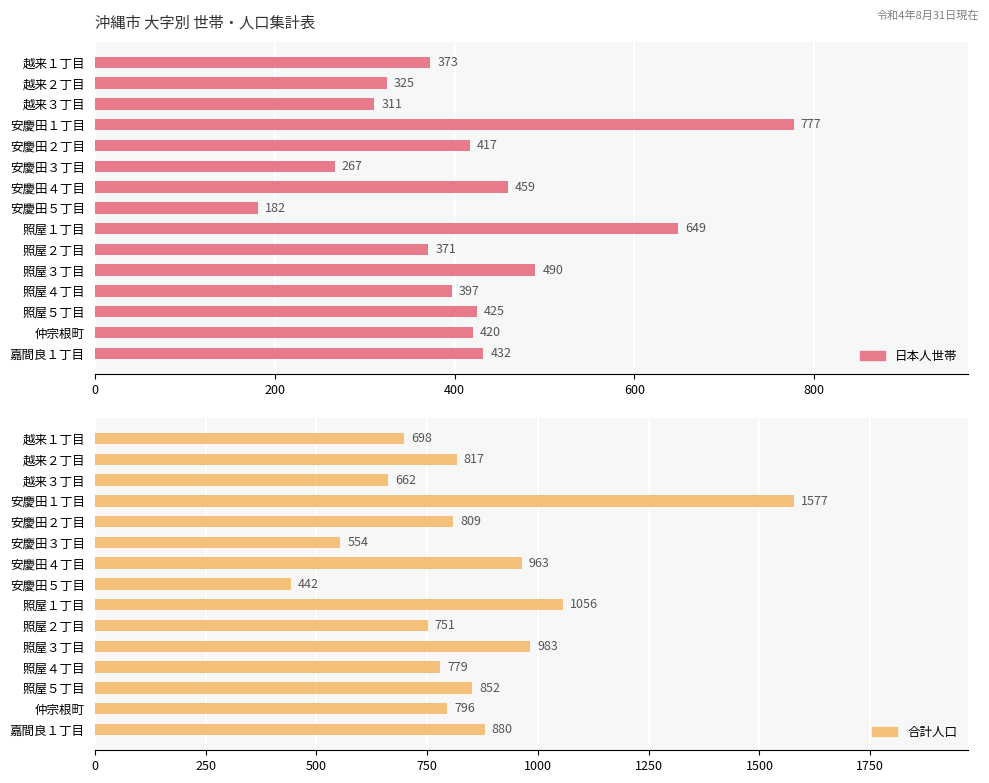

What is the minimum value shown in the chart?

182